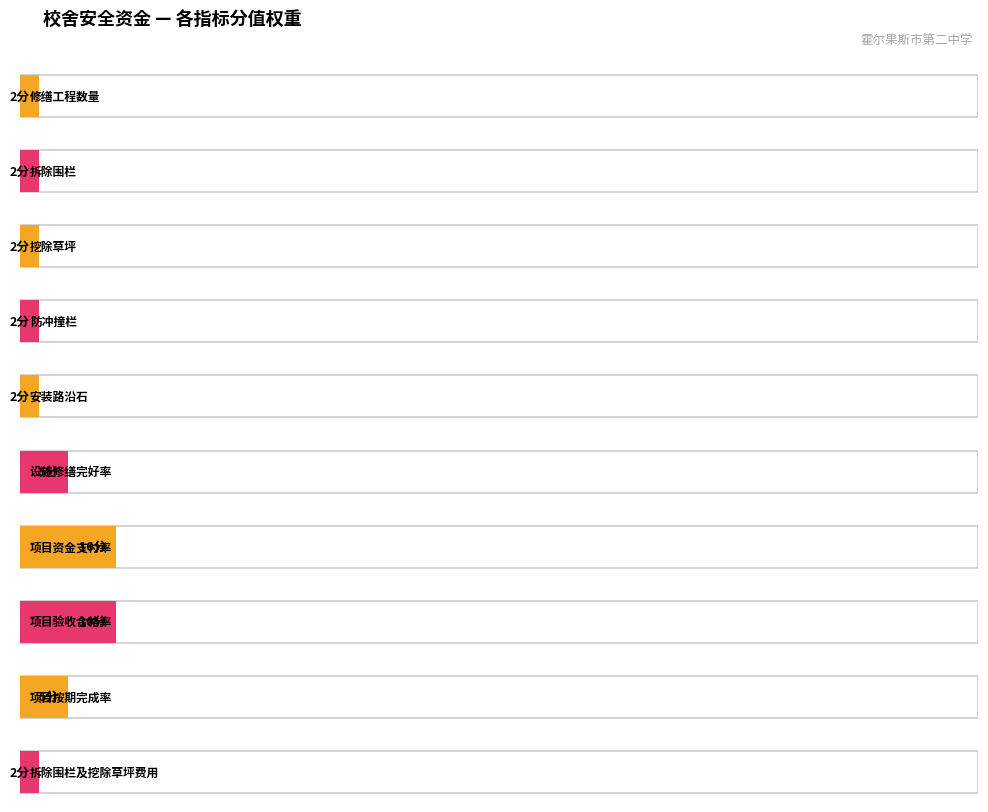

Which category has the highest value across all series?

项目资金支付率